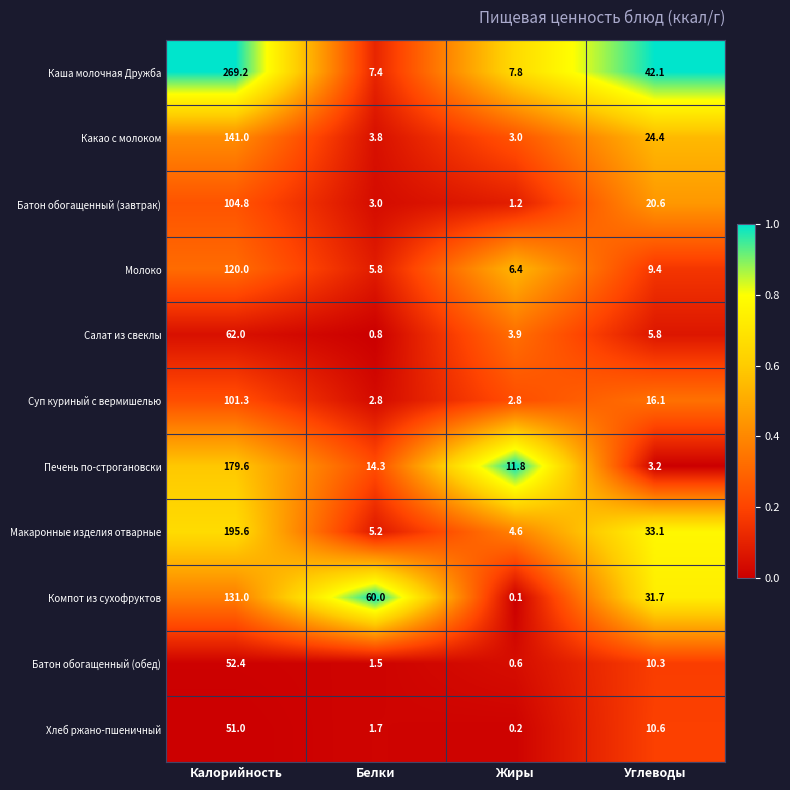

What is the difference between the Печень по-строгановски values at Углеводы and Жиры?

8.6